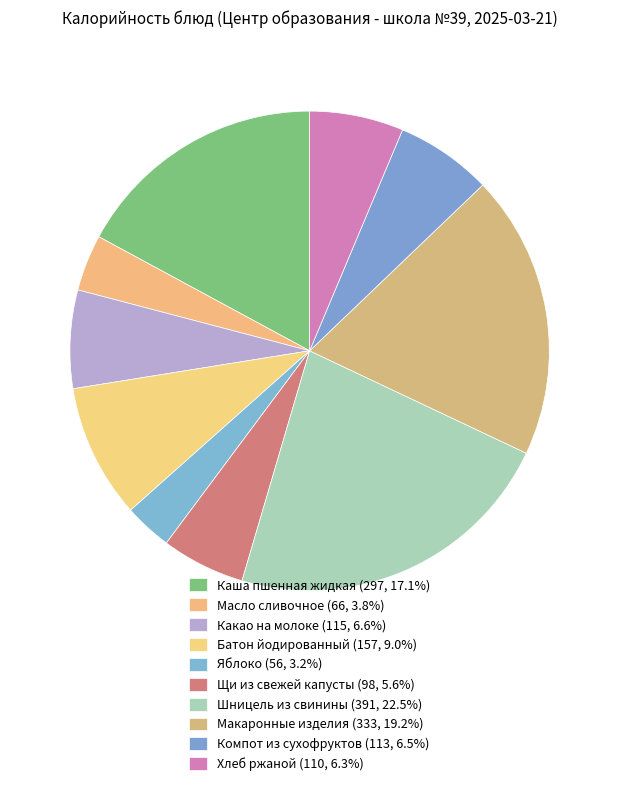

Count the number of slices in the pie.

10